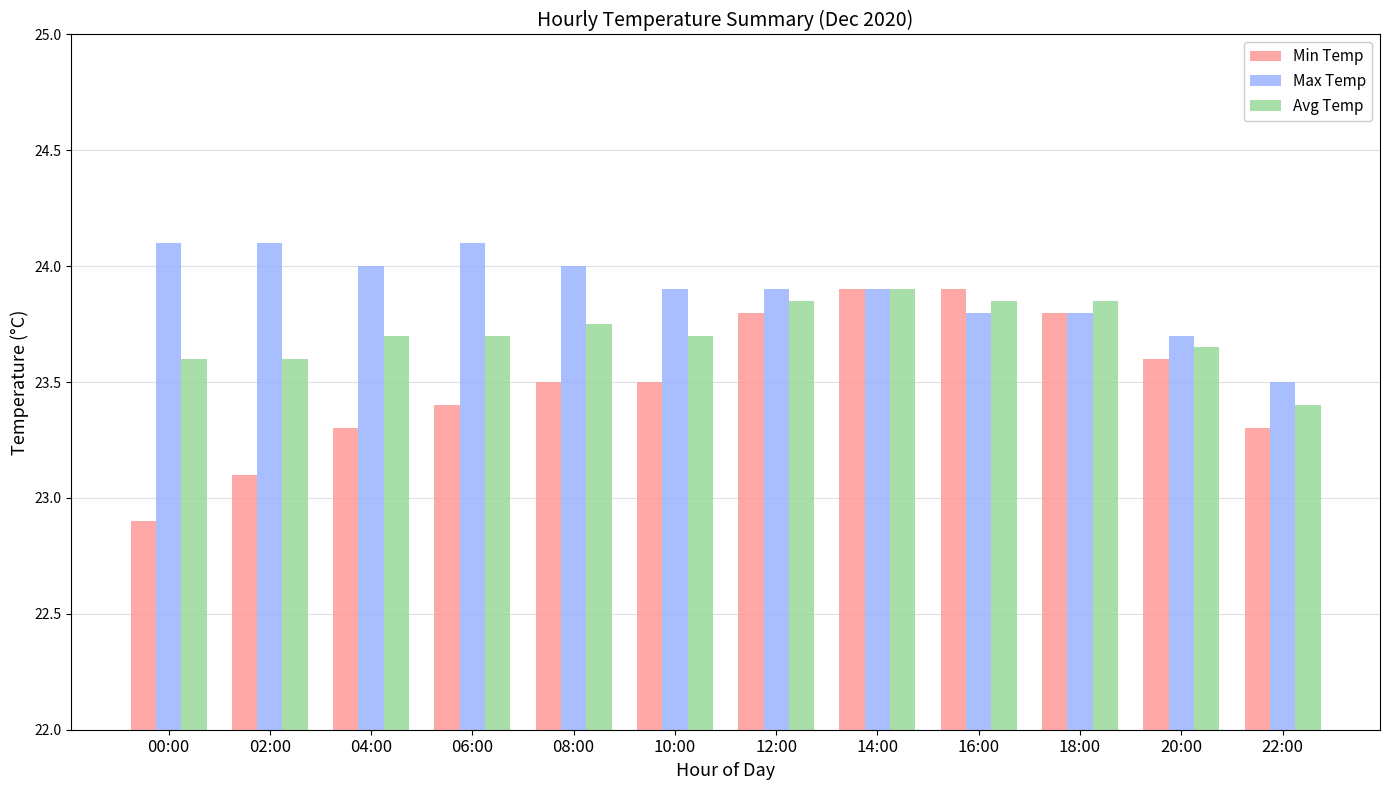

What is the label of the 3rd bar from the right?

18:00